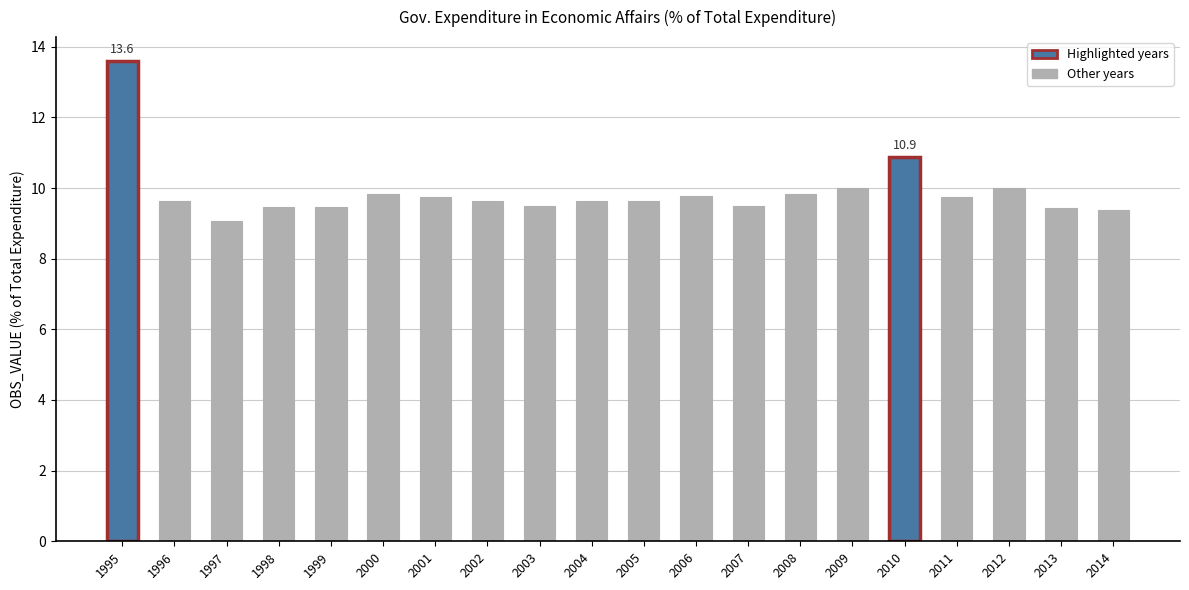

What is the value of the 3rd bar from the left?

9.1